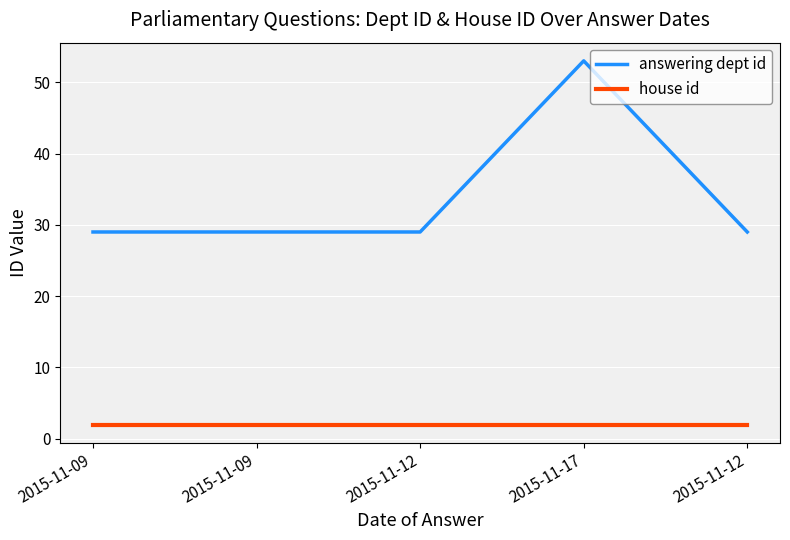

Where is the first local maximum for answering dept id?

2015-11-17